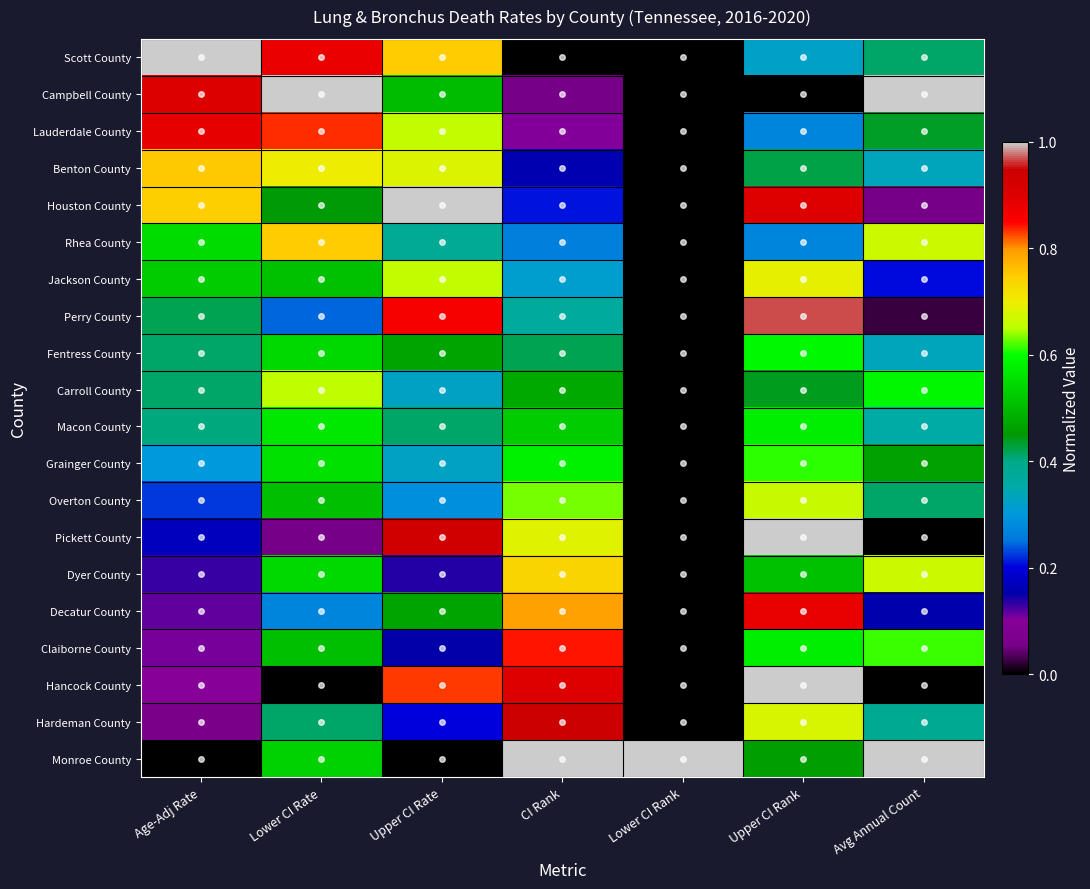

Between Upper CI Rate and CI Rank, which is larger?

Upper CI Rate